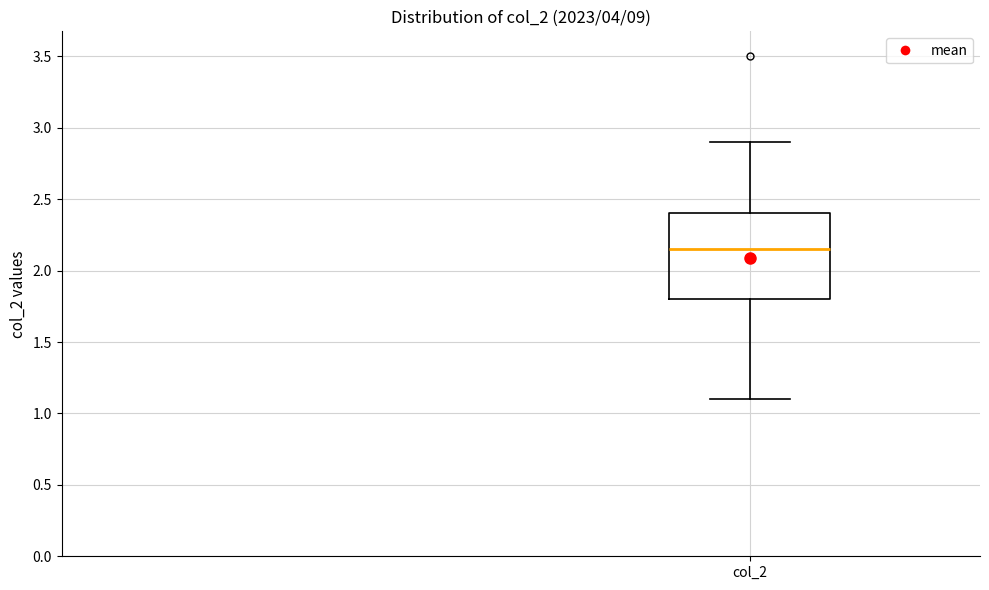

Transcribe this box plot: give where the median line is, the range the box spans, and where the two whiskers end, as read against the y-axis. The values are not printed on the chart, so give them approximately, as read against the axis.

median 2.15, box 1.80 to 2.40, whiskers 1.10 to 2.90